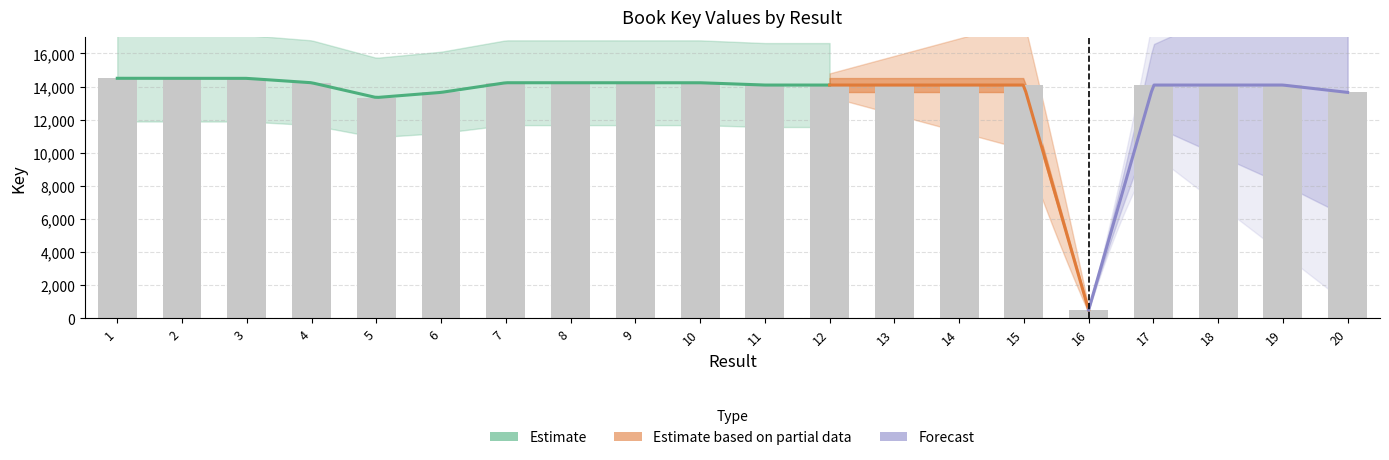

True or false: the data shows 24804.0 at 19.

False